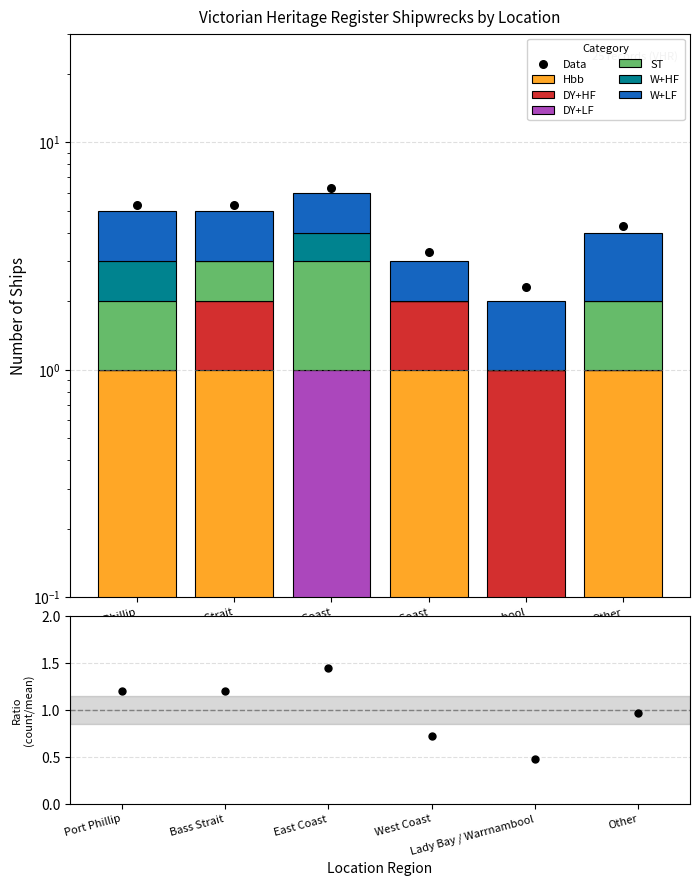

Which has a higher value, Port Phillip or West Coast?

Port Phillip